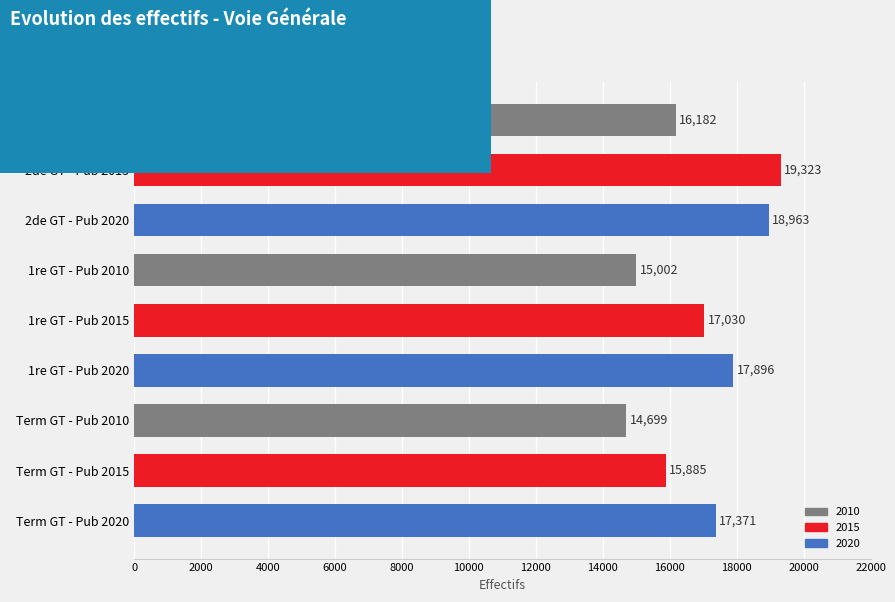

How many distinct data groups are displayed?

1